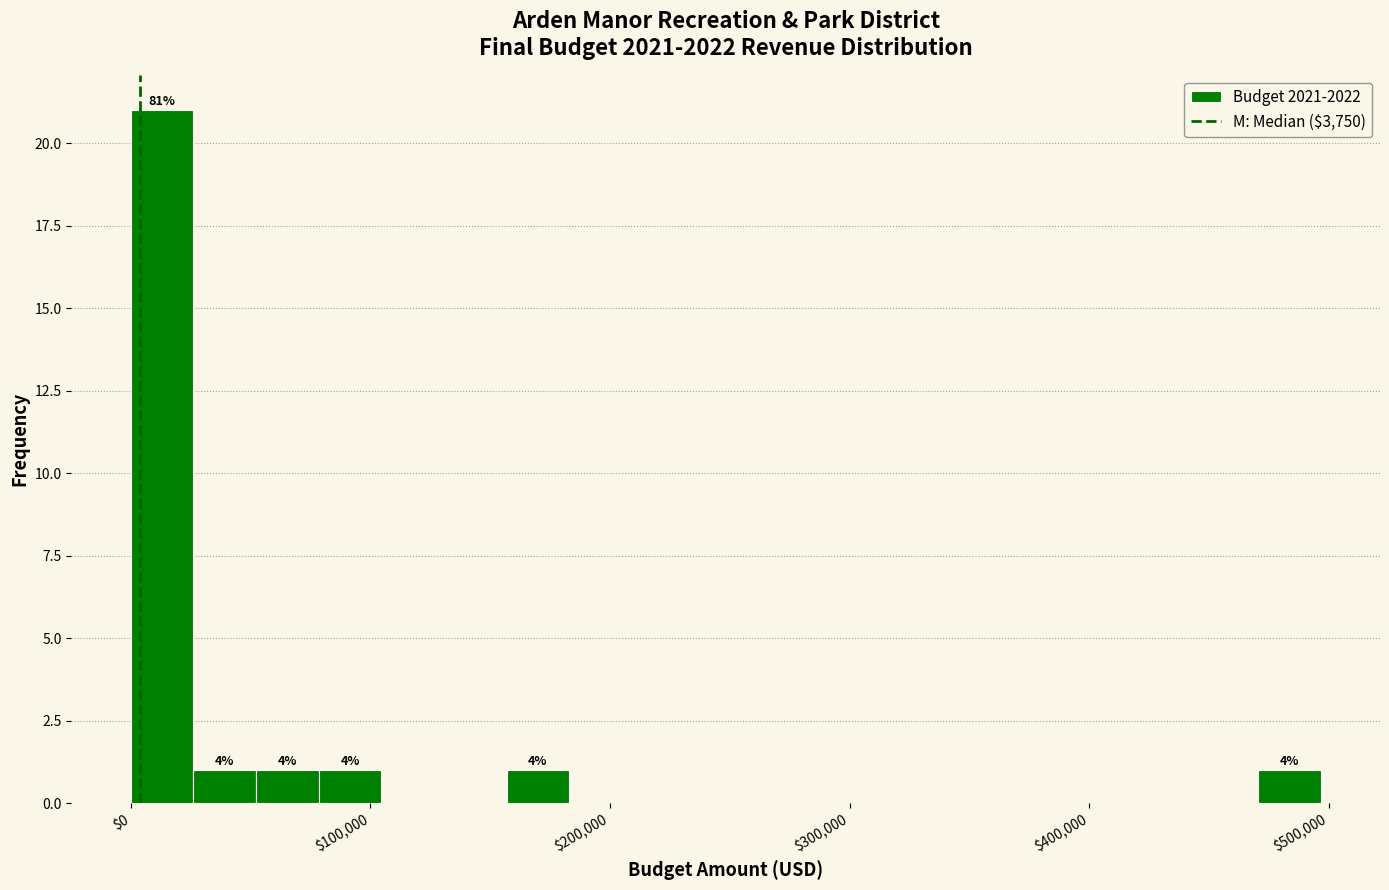

Around what value on the x-axis is the tallest bar? Give the approximate position of its centre, as read against the axis.

10000